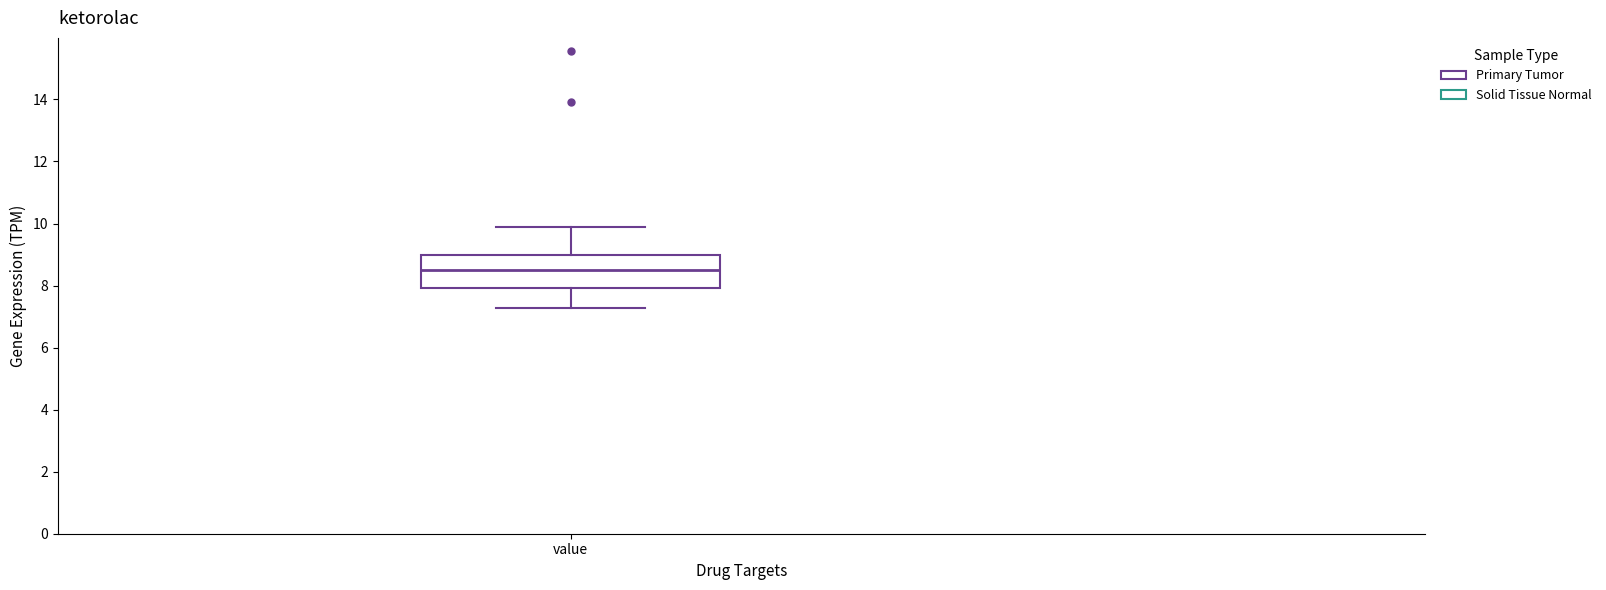

Transcribe this box plot: give where the median line is, the range the box spans, and where the two whiskers end, as read against the y-axis. The values are not printed on the chart, so give them approximately, as read against the axis.

median 8.4, box 8.0 to 9.0, whiskers 7.2 to 9.8